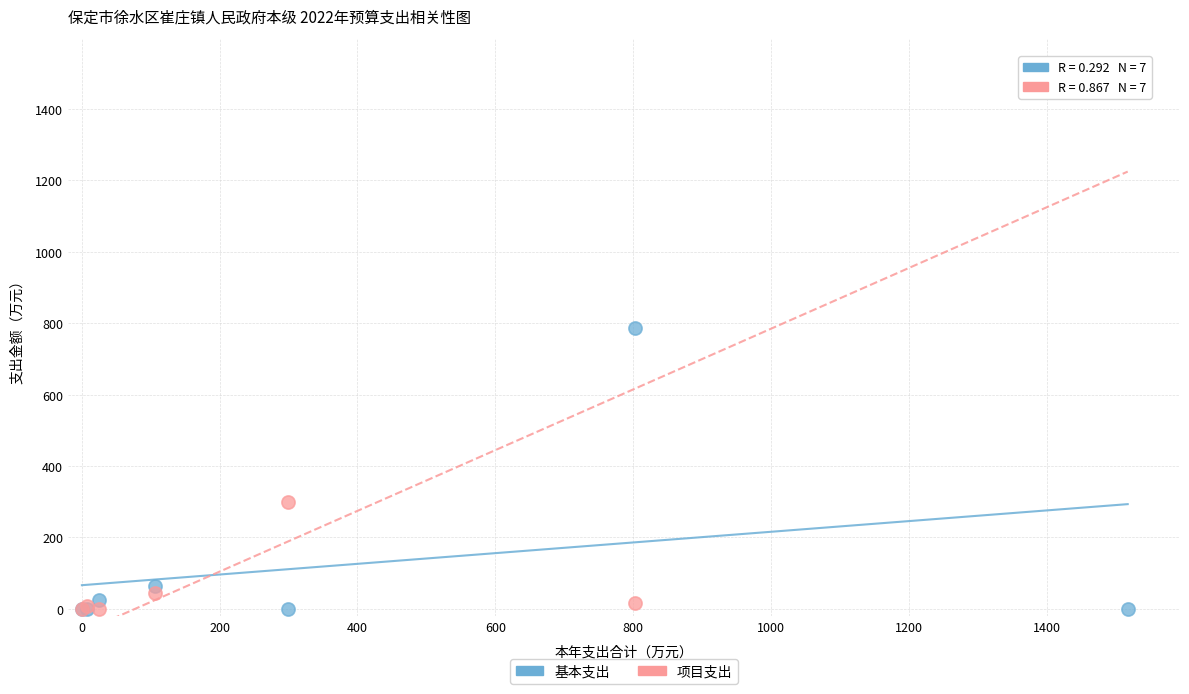

In the 项目支出 series, what Y value is closest to 758?

299.6